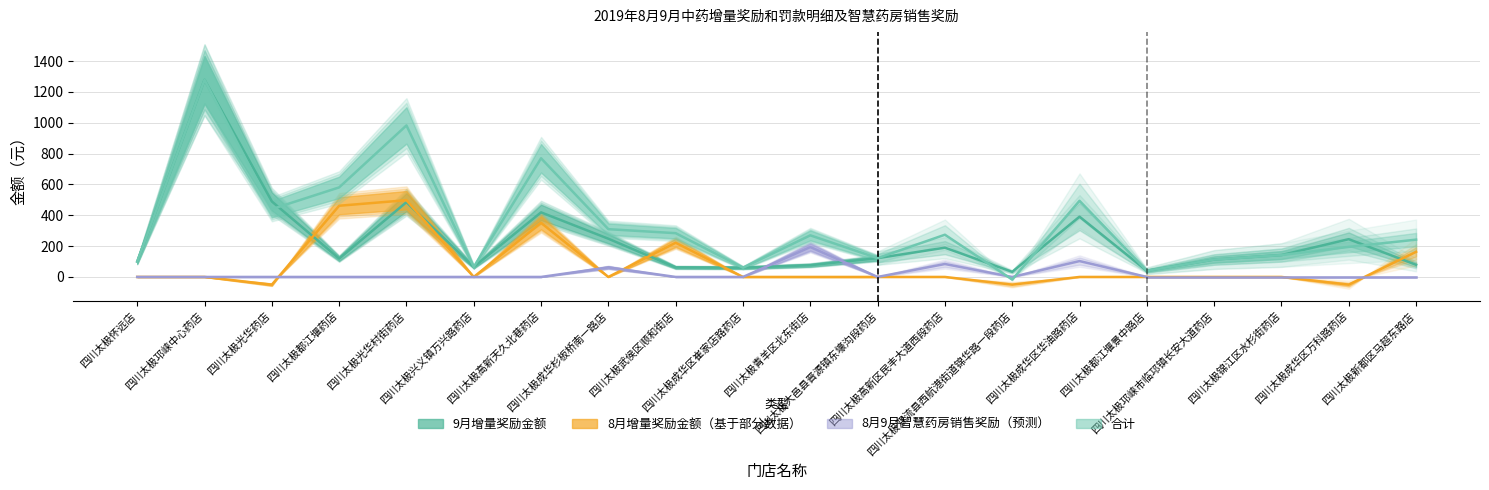

What is the approximate value of 合计 at 四川太极青羊区北东街店, to the nearest 10?

270